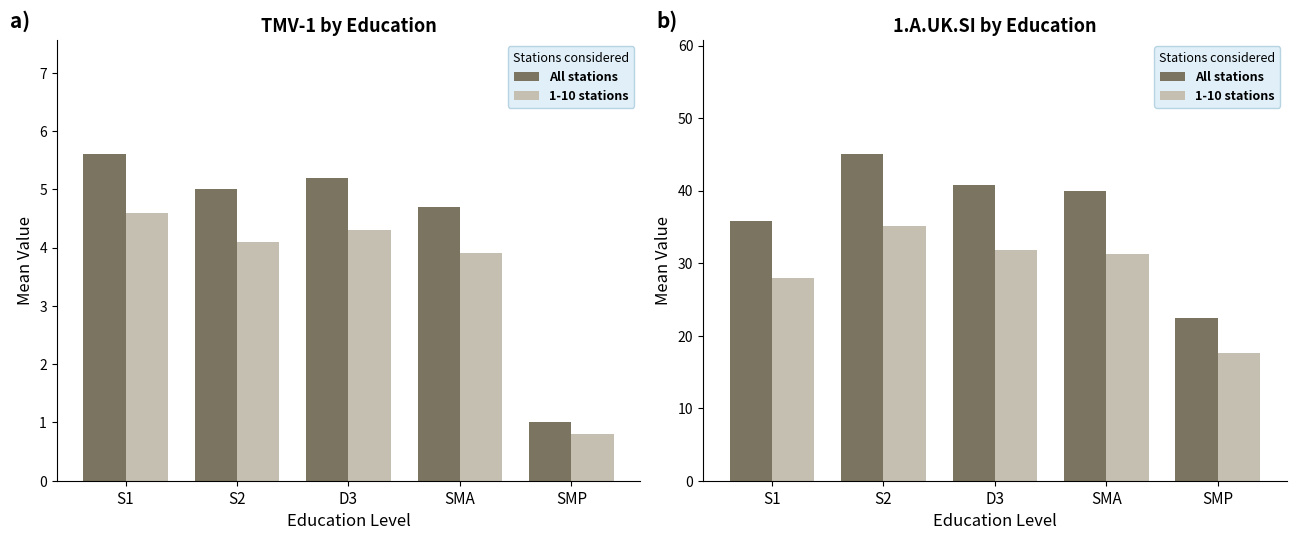

How many groups of bars are there?

5